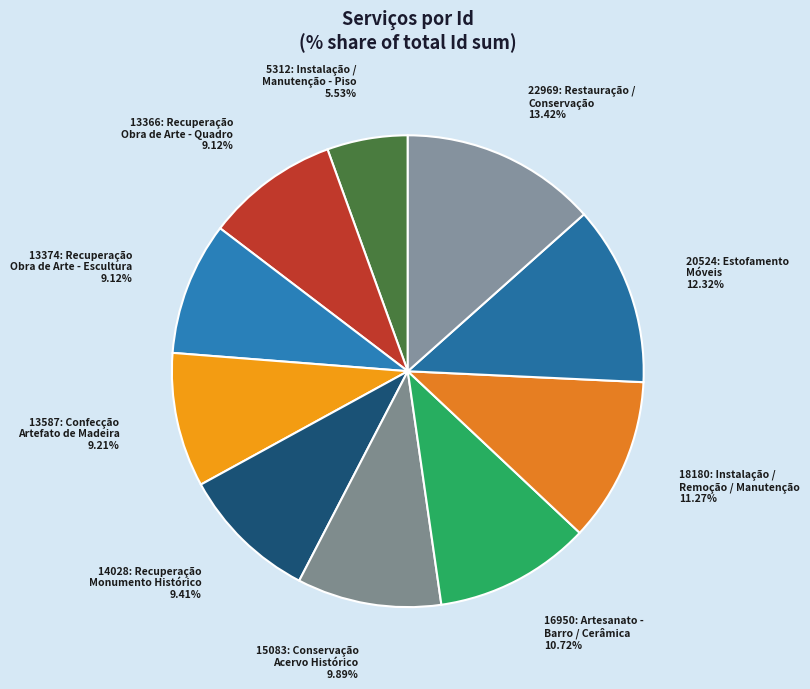

Is there a majority slice in this chart?

No